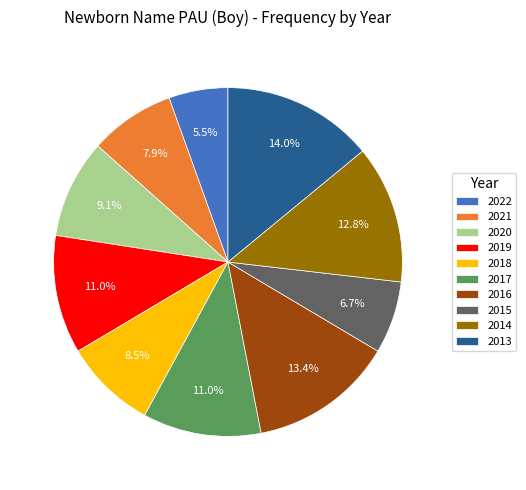

To the nearest percent, what percentage of the pie is 2020?

9%